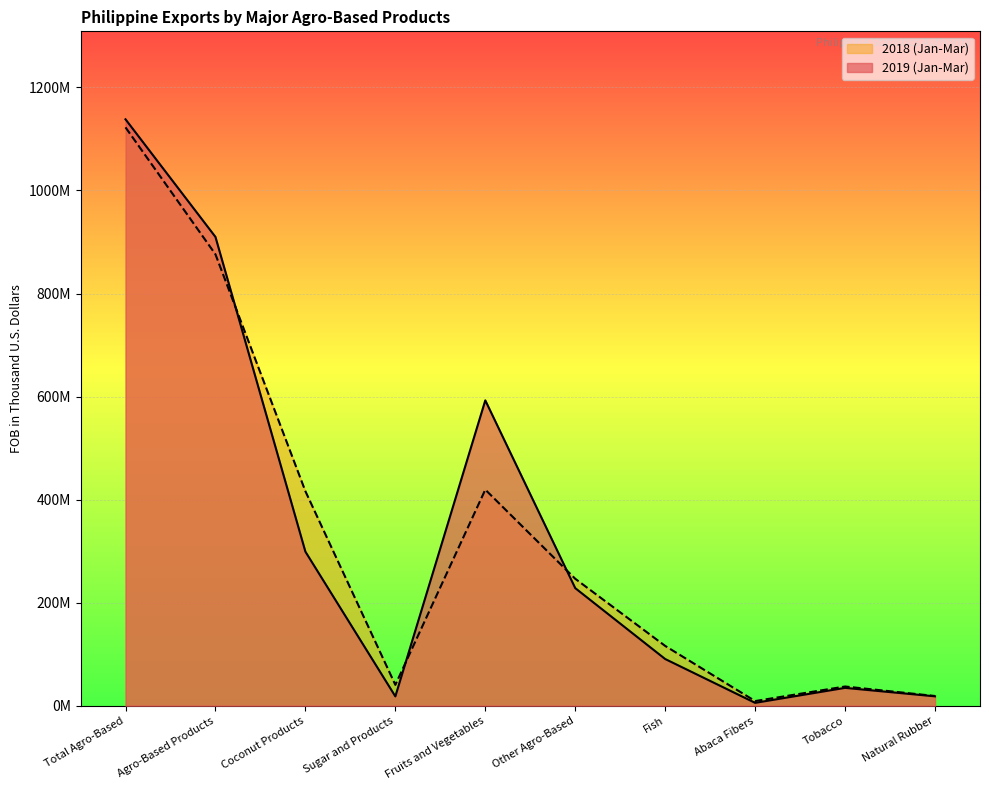

What is the sum of the 2019 (Jan-Mar) values at Other Agro-Based and Fruits and Vegetables?

820878503